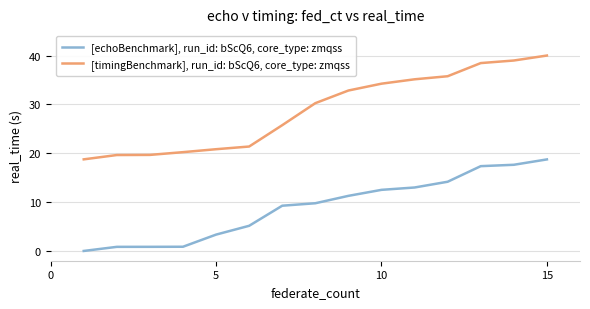

Which series has the largest total across all categories?

[timingBenchmark], run_id: bScQ6, core_type: zmqss